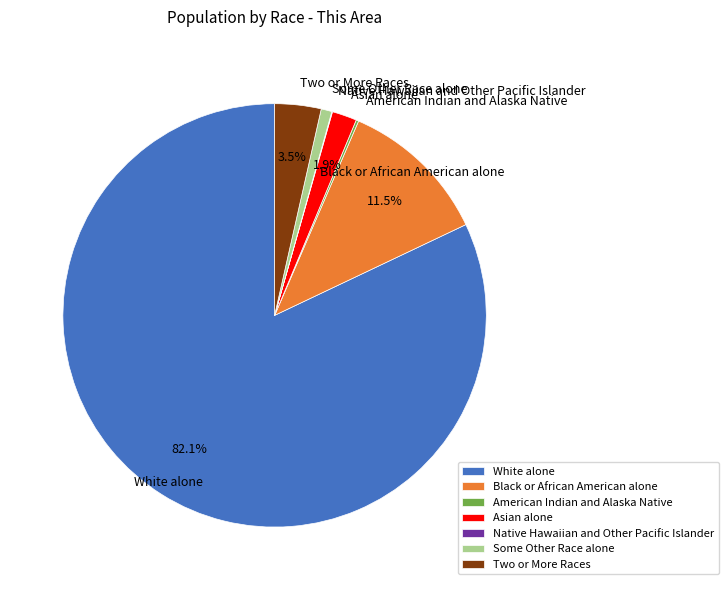

To the nearest percent, what is the combined percentage of Black or African American alone and Asian alone?

13%